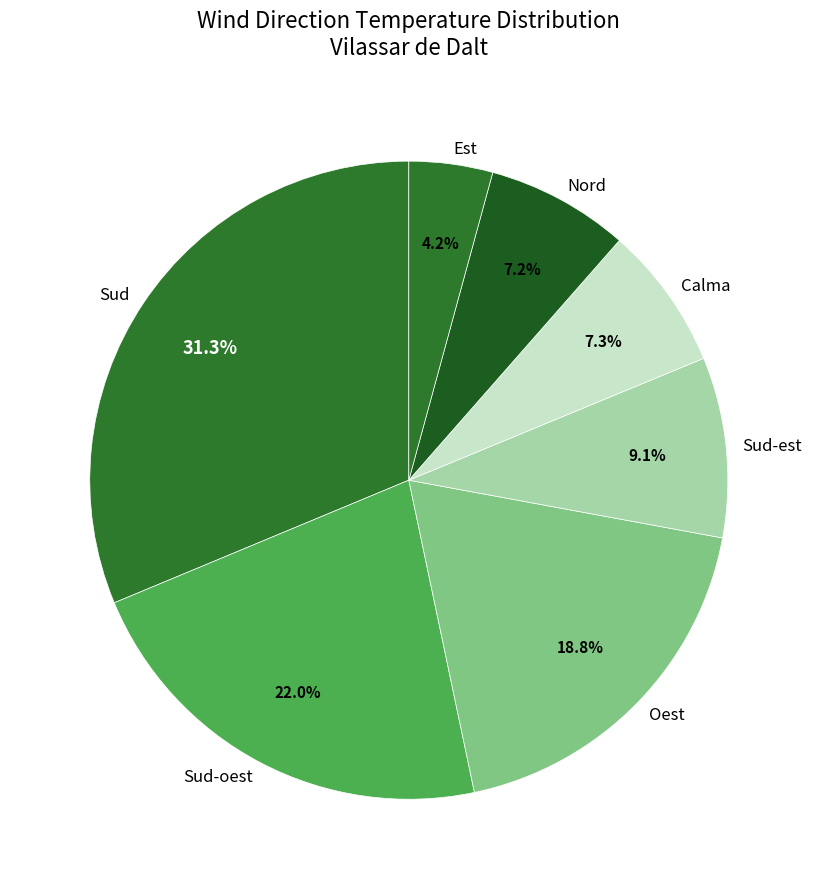

What is the largest slice in the pie chart?

Sud